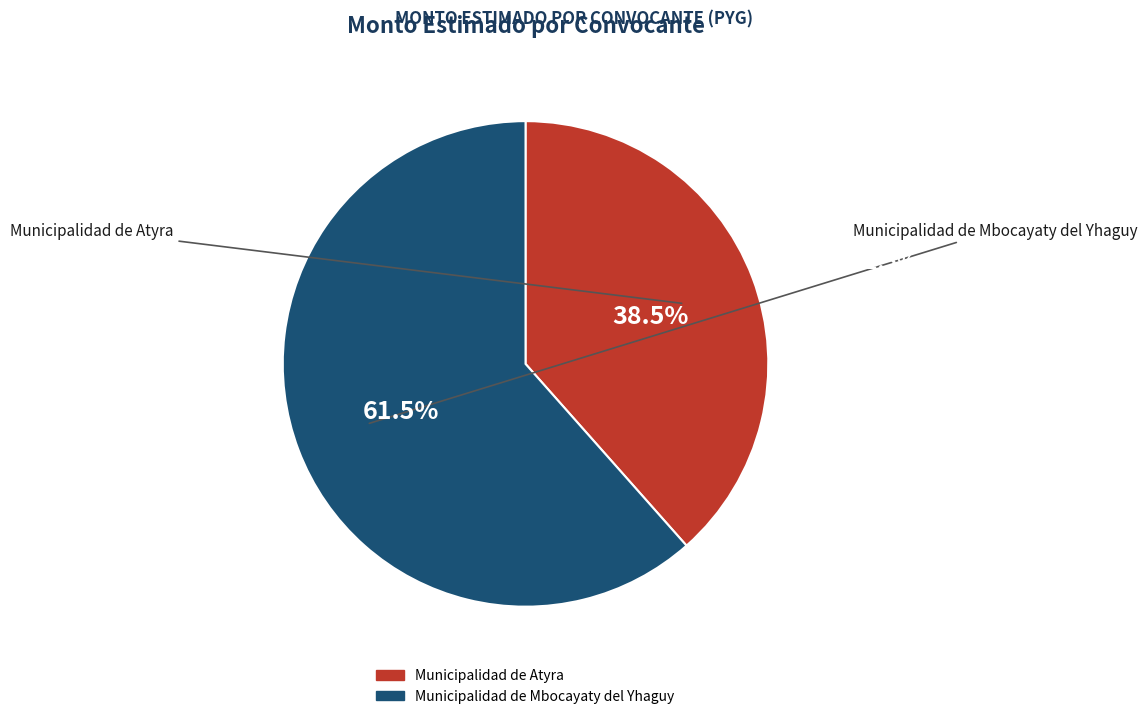

What is the change in value from Municipalidad de Atyra to Municipalidad de Mbocayaty del Yhaguy?

+30000000